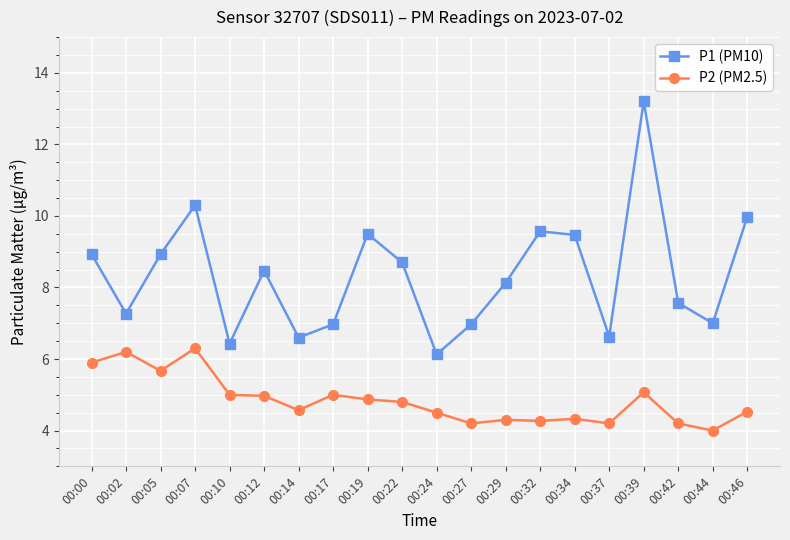

Does the chart display data point markers on the line(s)?

Yes